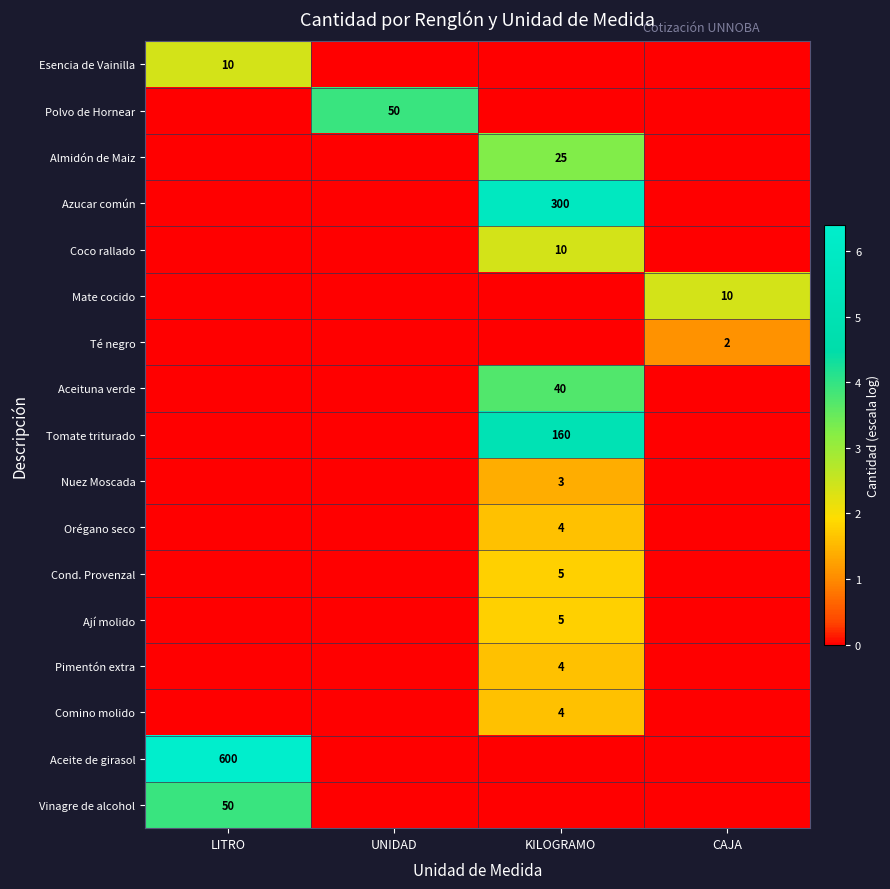

The value of Almidón de Maiz at KILOGRAMO is 25. True or false?

True